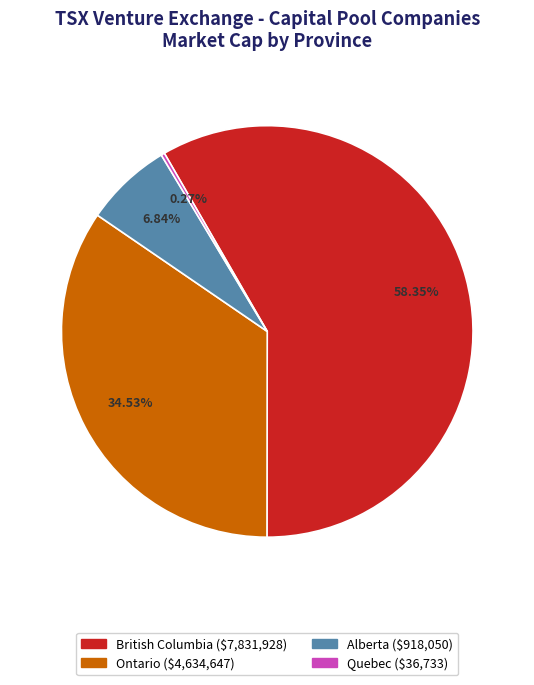

Is there any slice that represents more than half of the pie?

Yes